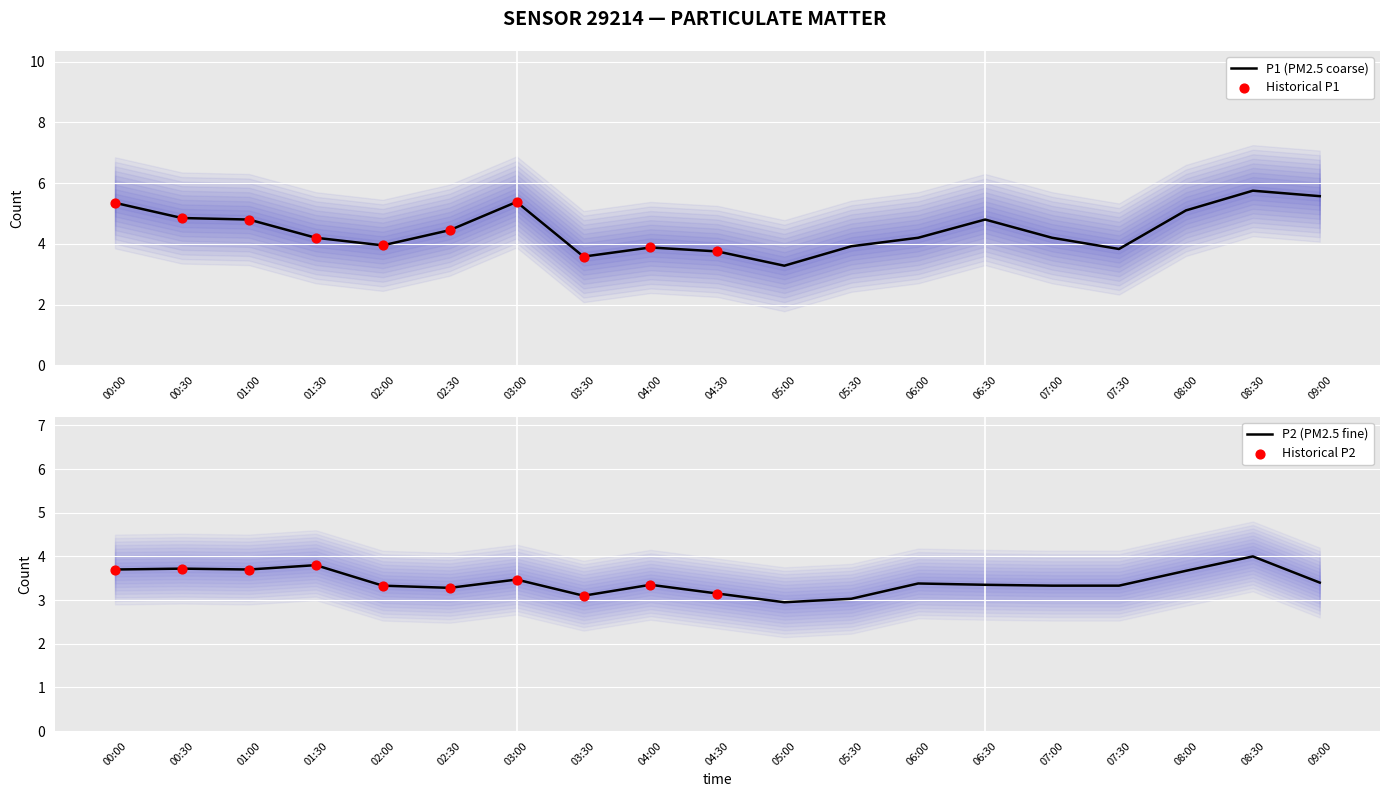

Which series reaches the minimum Y coordinate?

P2